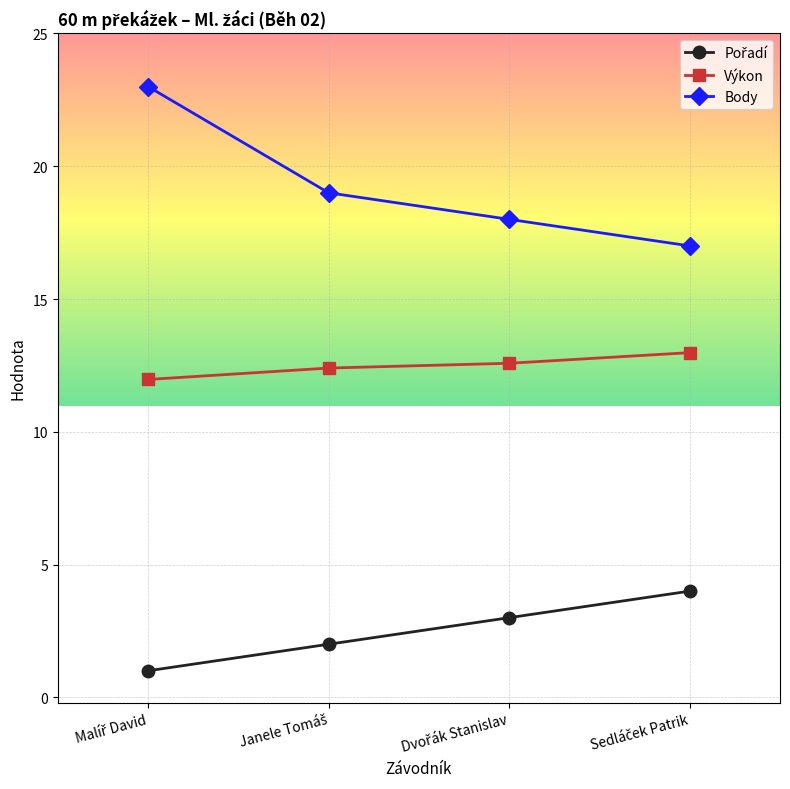

True or false: Body has more than 2 points higher than both neighbors.

False